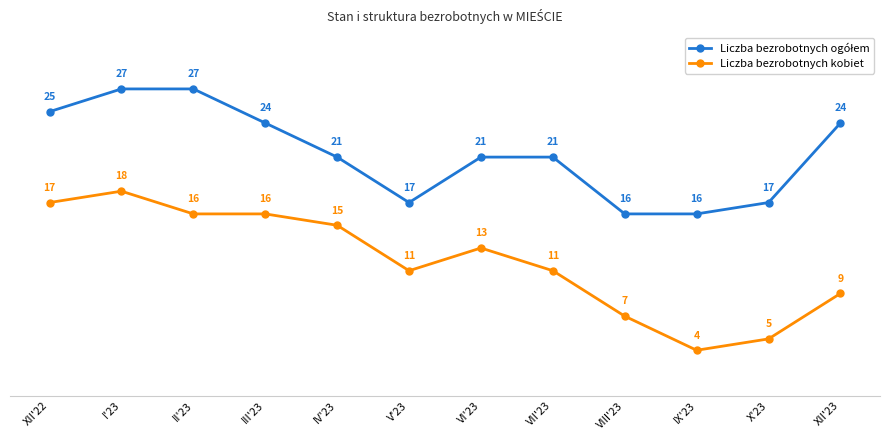

What is the difference between the Liczba bezrobotnych kobiet values at VI'23 and XII'23?

4